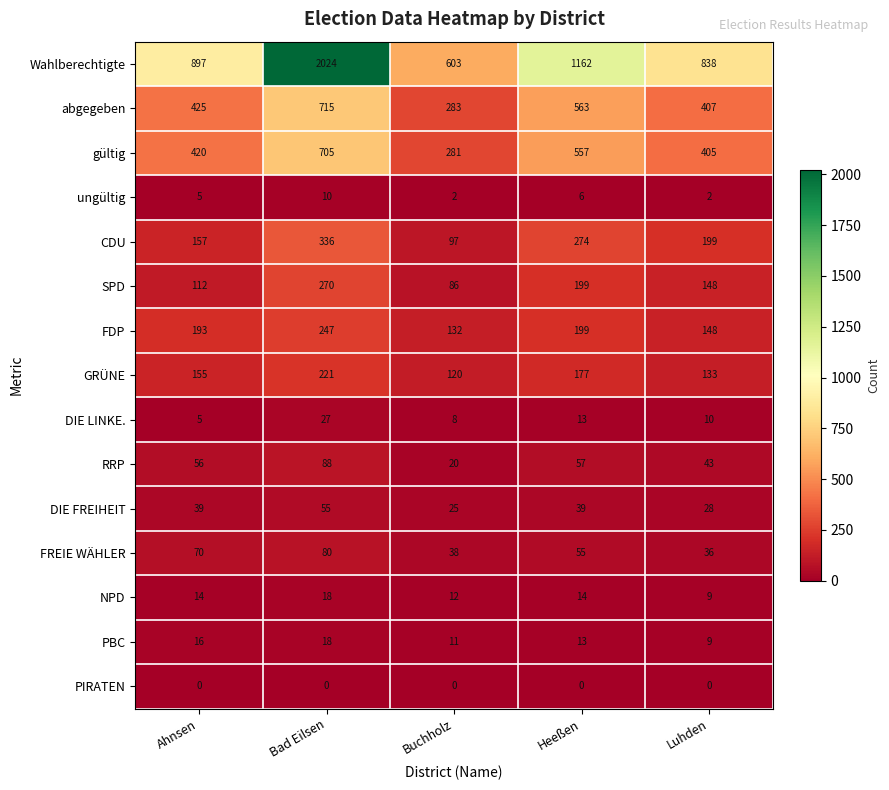

At which label is SPD closest to 178?

Heeßen